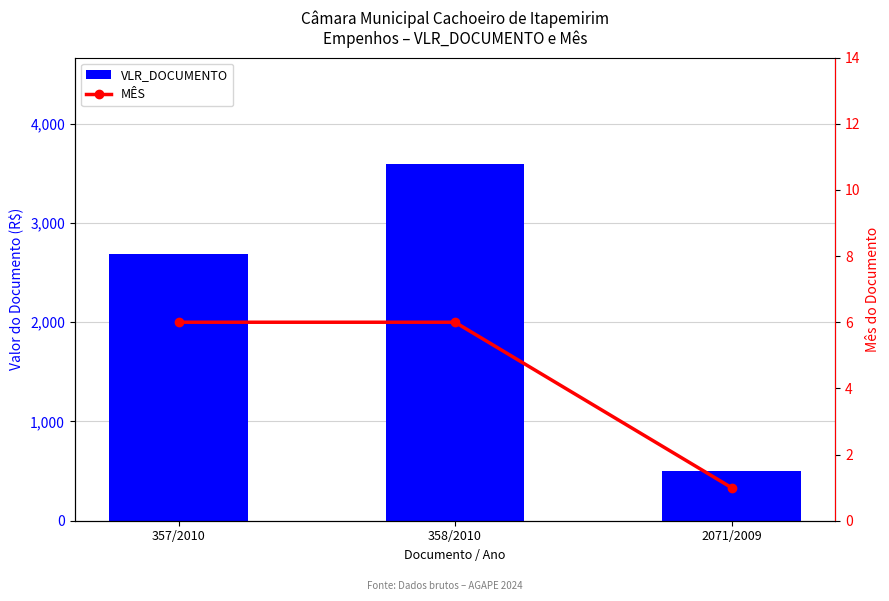

Where is MÊS nearest to the value 3?

2071/2009